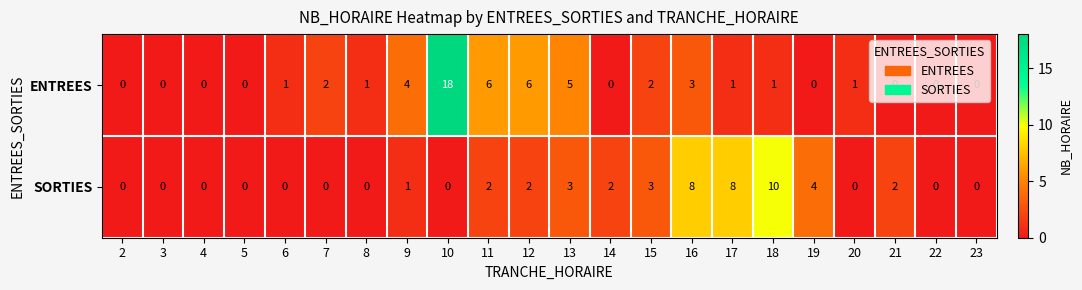

What is the maximum value shown in the chart?

18